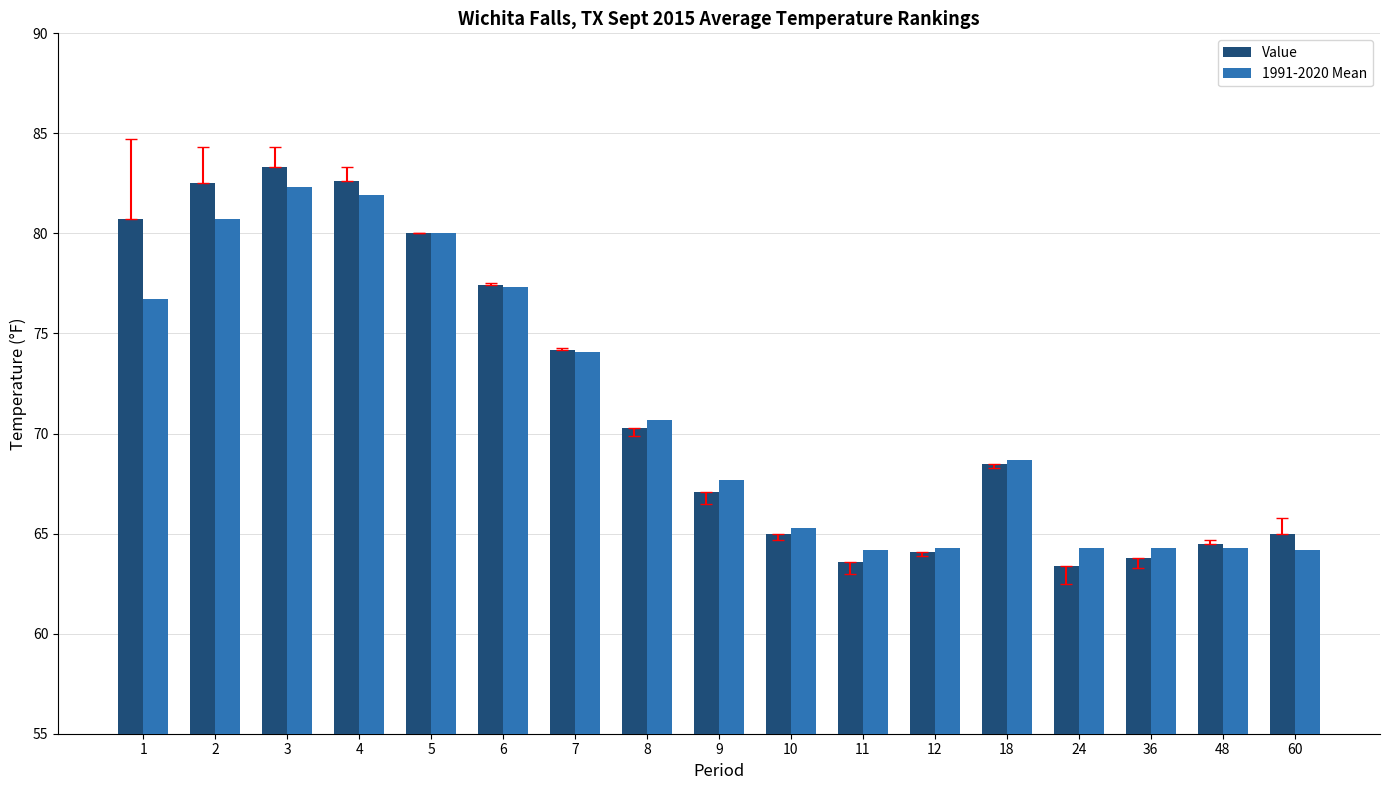

What is the value of the Value bar at the 15th from the left?

63.8